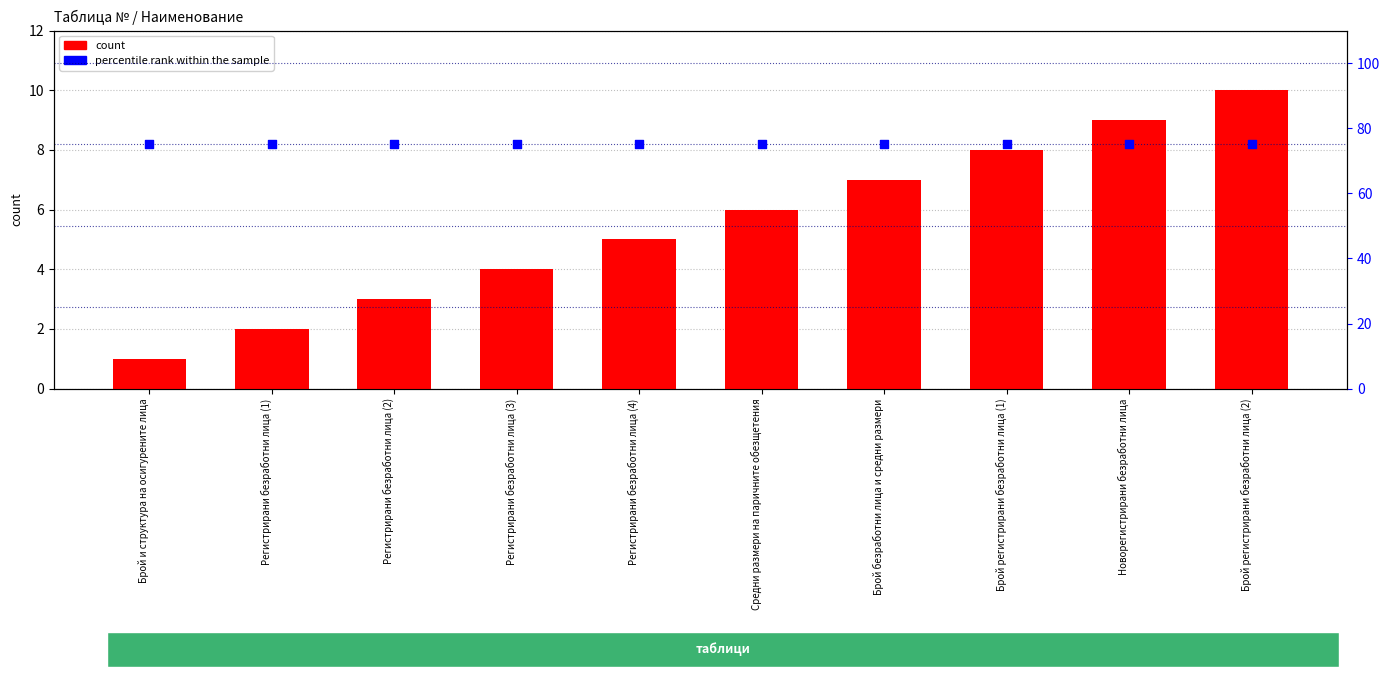

Which series has the largest total across all categories?

percentile rank within the sample